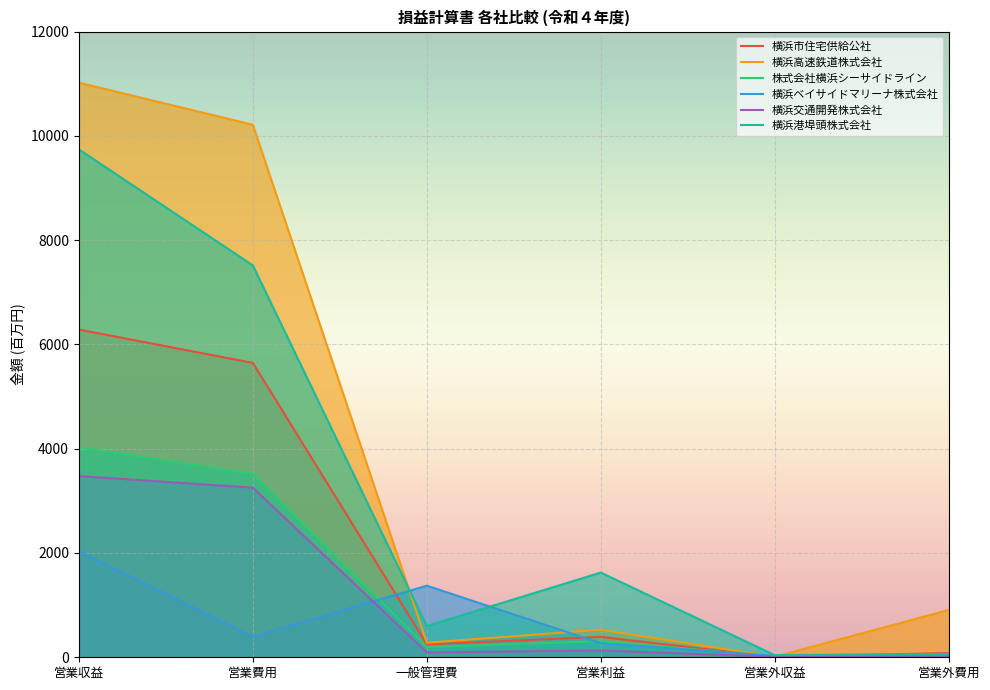

What is the total value across all series at 営業収益?

36581.8